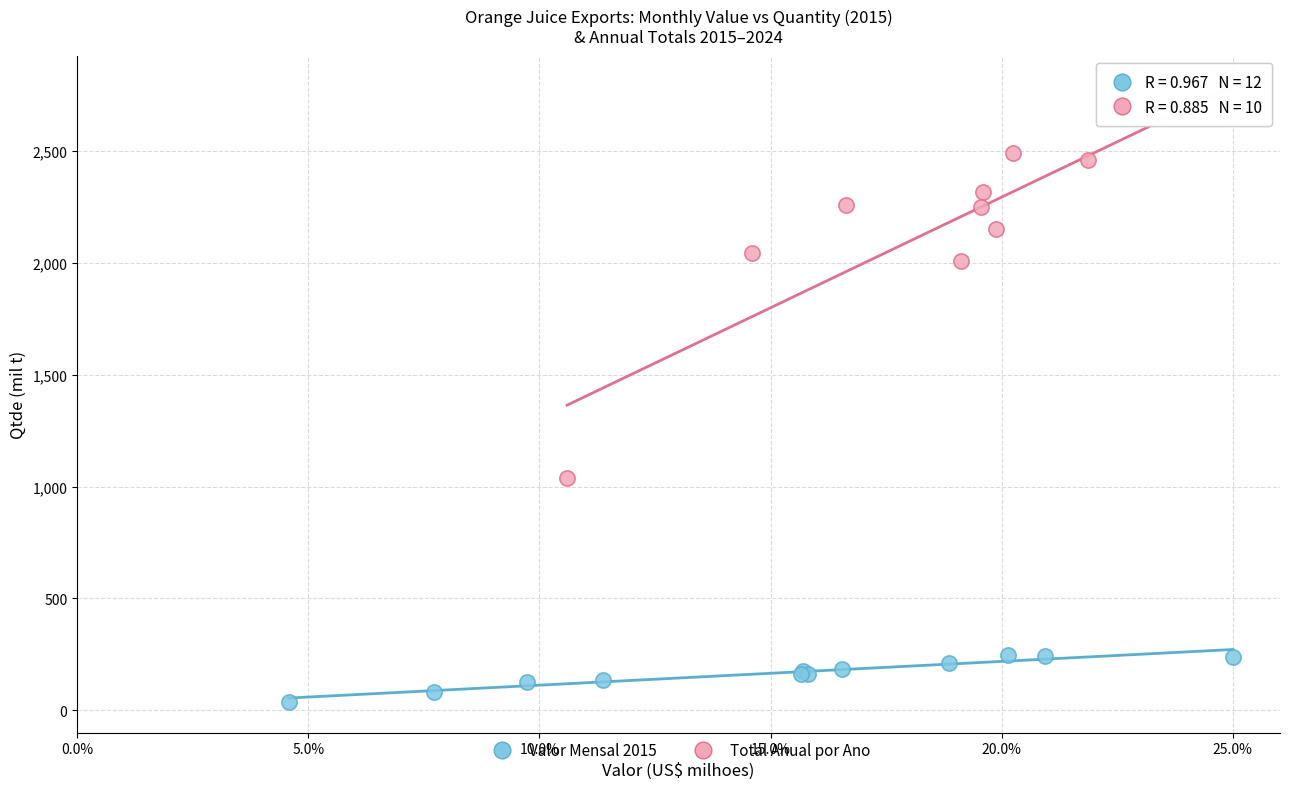

Which series contains the lowest Y value?

Valor Mensal 2015